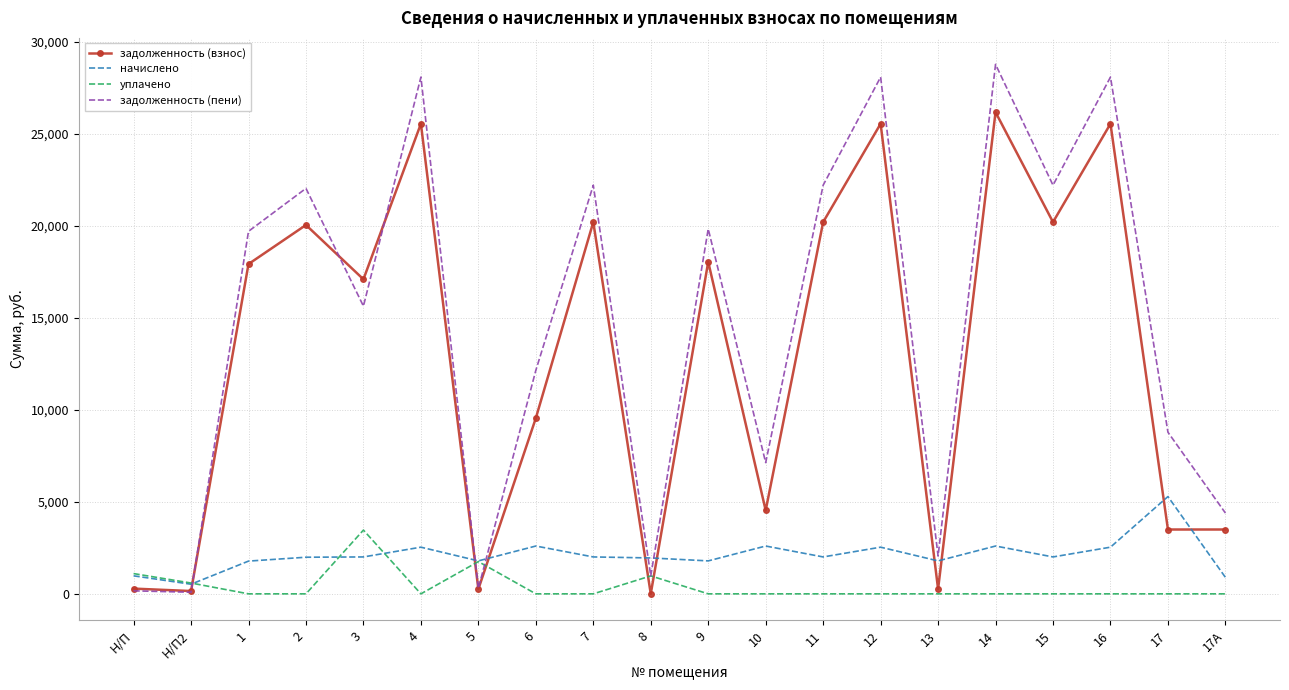

What position from the right is 12?

7